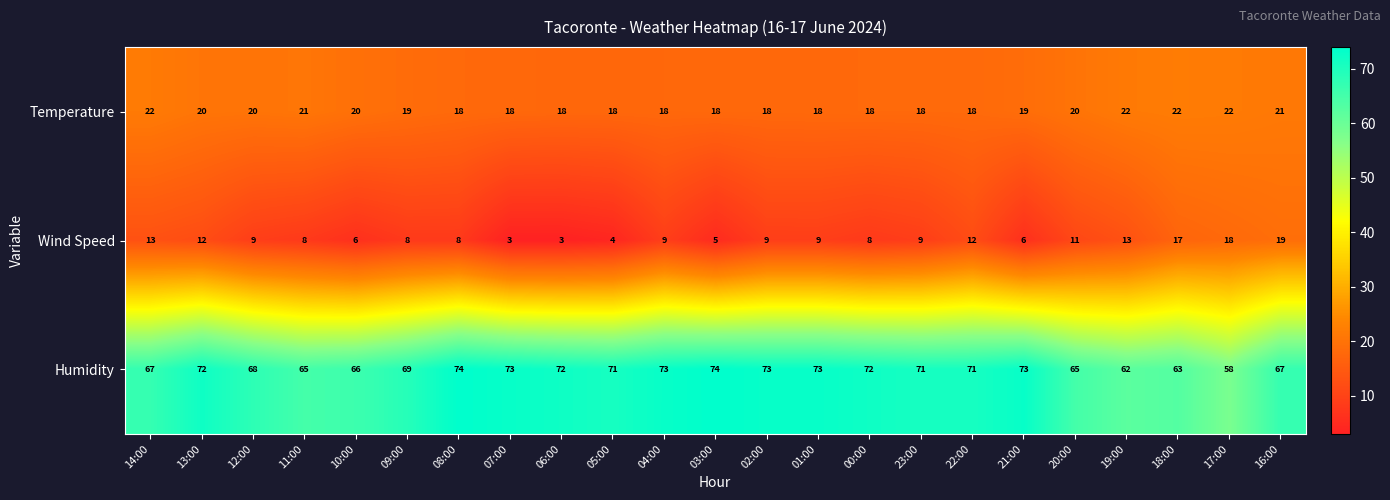

Which series has the largest total across all categories?

Humidity